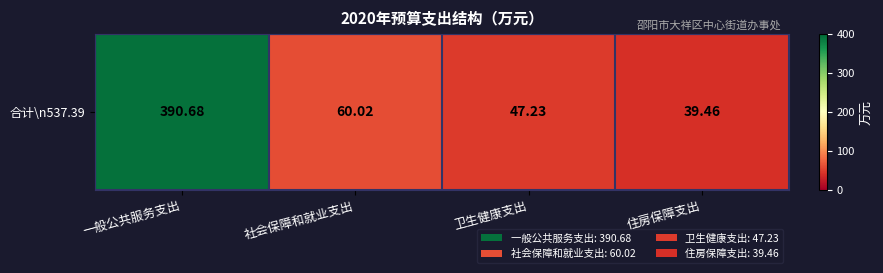

How many values are below 60?

2